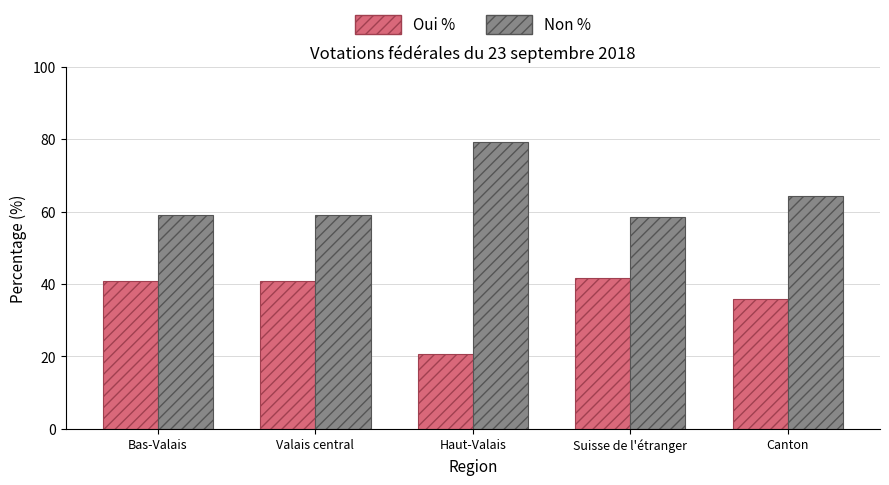

Where is Oui % nearest to the value 31?

Canton